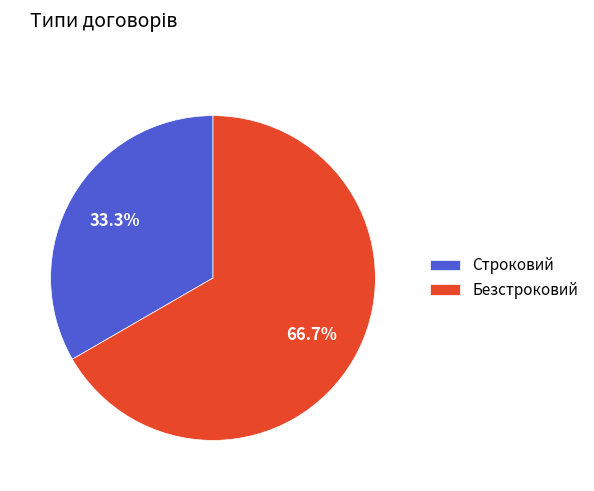

To the nearest percent, what is the average slice percentage?

50%